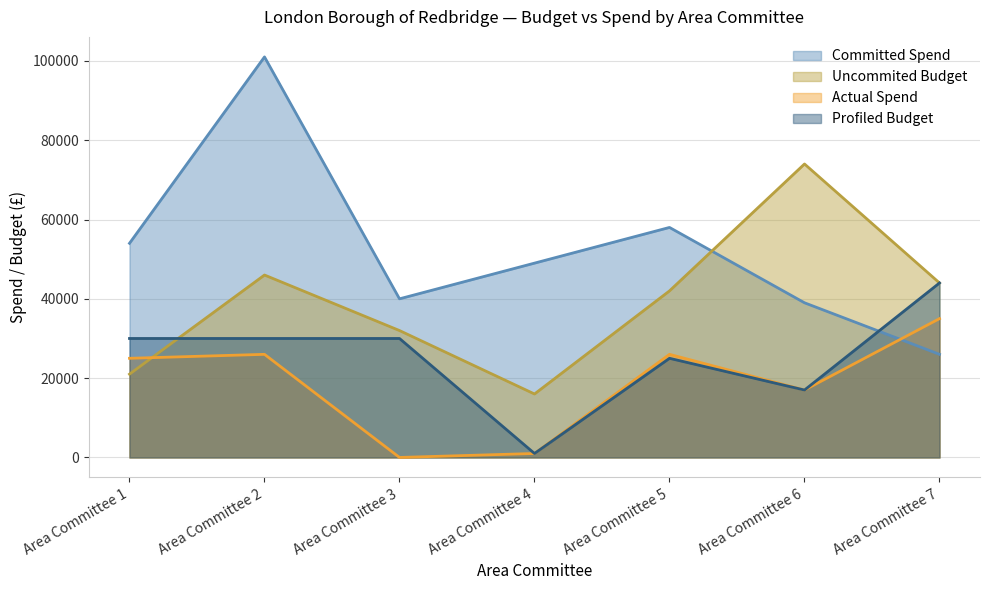

What are all the series names shown in the legend?

Committed Spend, Uncommited Budget, Actual Spend, Profiled Budget